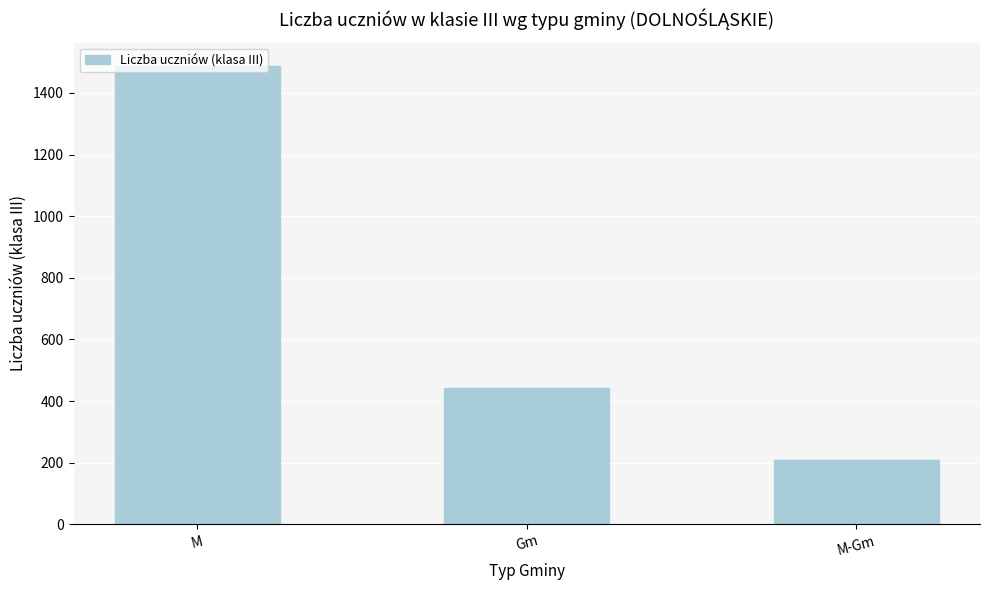

What is the value of the 3rd bar from the left?

208